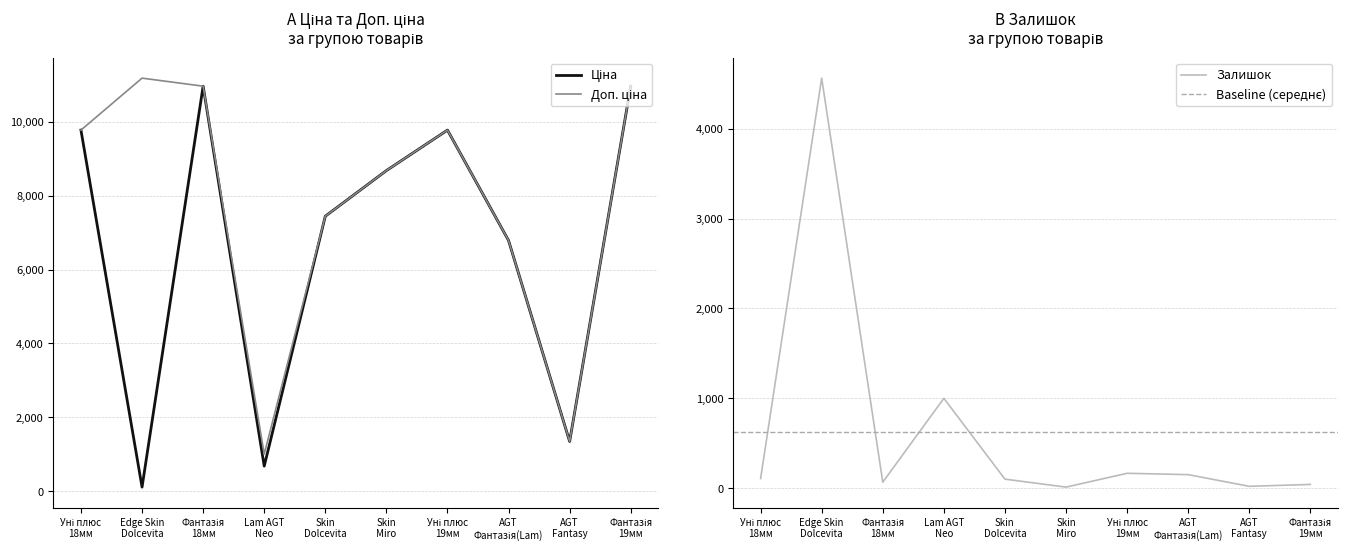

What is the difference between the highest and lowest values at AGT Фантазія(Lam)?

6637.1